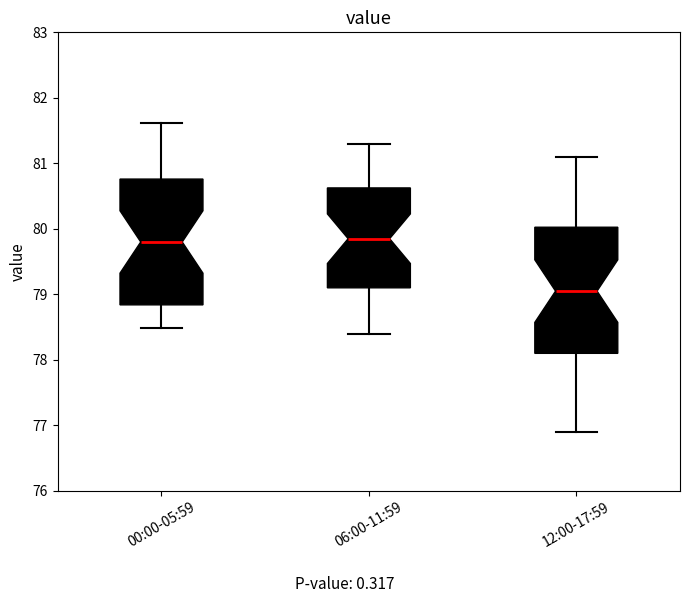

Reading left to right, read every box against the y-axis: the position of its median line, the range the box covers, and the ends of its whiskers. The values are not printed on the chart, so give them approximately, as read against the axis.

00:00-05:59: median 79.8, box 78.8 to 80.8, whiskers 78.5 to 81.6
06:00-11:59: median 79.9, box 79.1 to 80.6, whiskers 78.4 to 81.3
12:00-17:59: median 79.1, box 78.1 to 80.0, whiskers 76.9 to 81.1